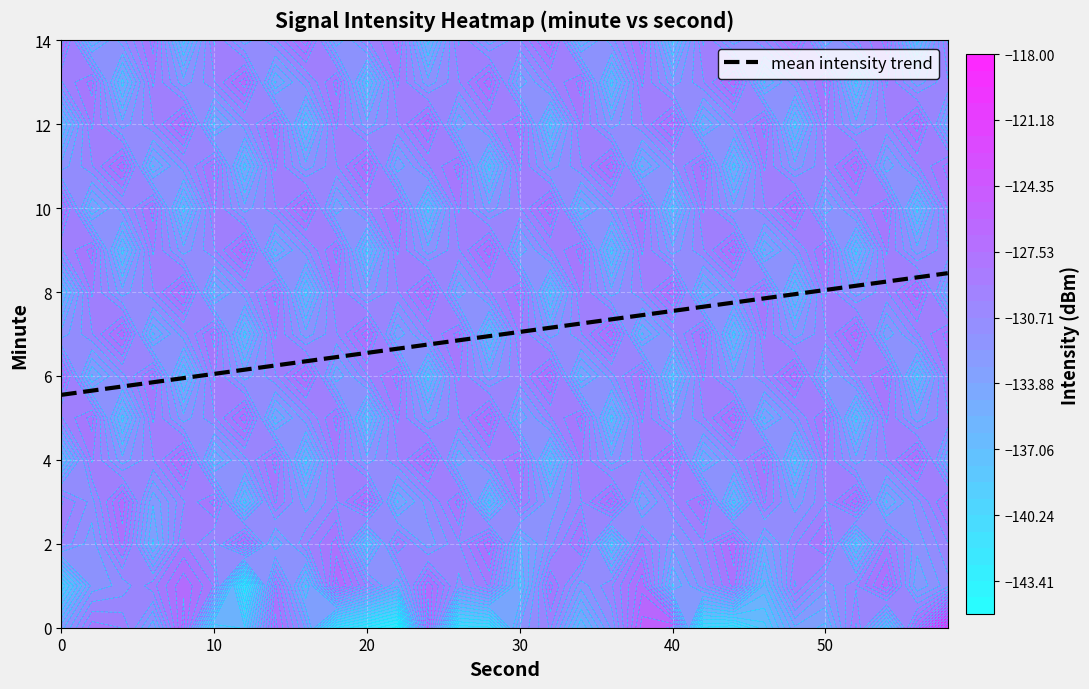

Is it true that mean intensity trend equals 8.1 at 50?

True